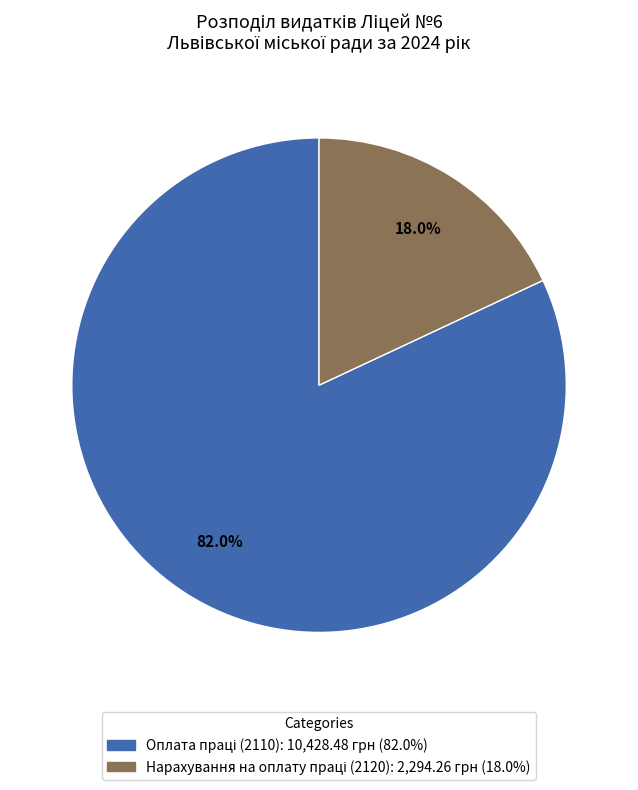

Is there a majority slice in this chart?

Yes